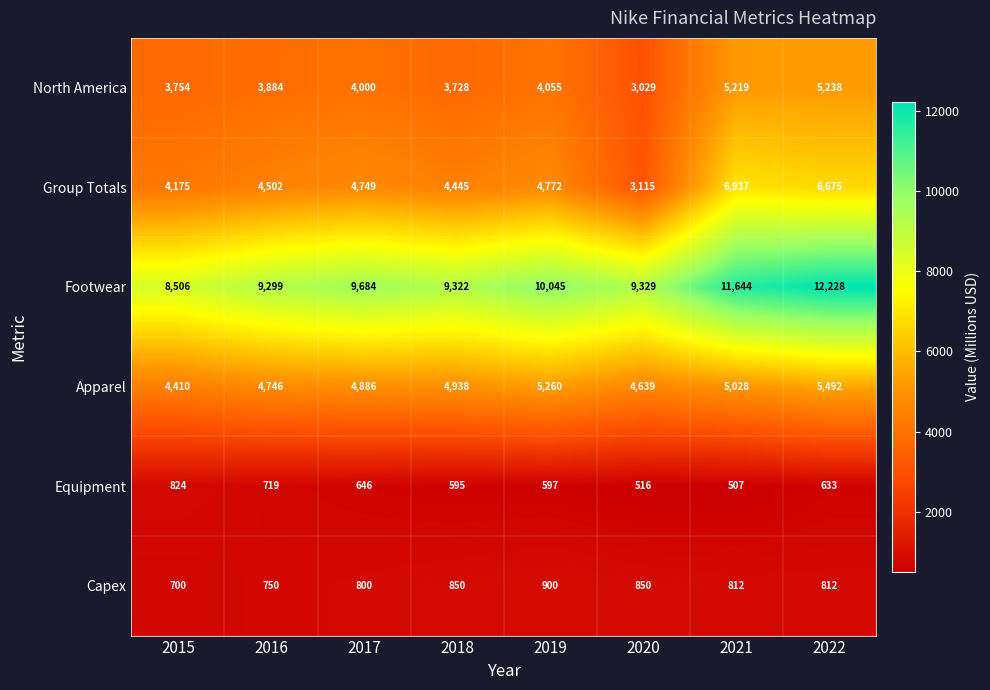

At how many categories does at least one series exceed 1140?

8